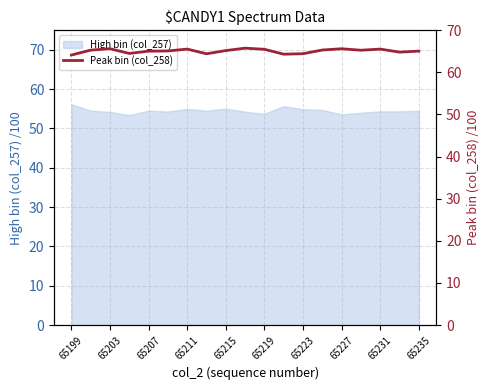

What is the difference between the second highest and second lowest values?

1.3